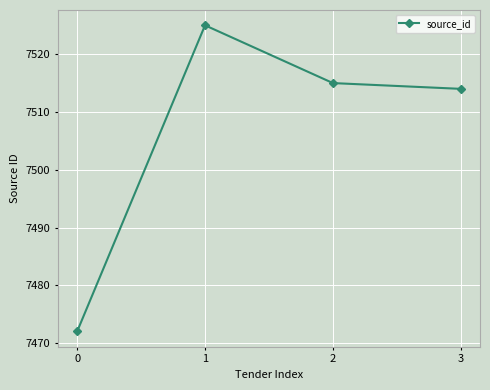

Does the chart display data point markers on the line(s)?

Yes